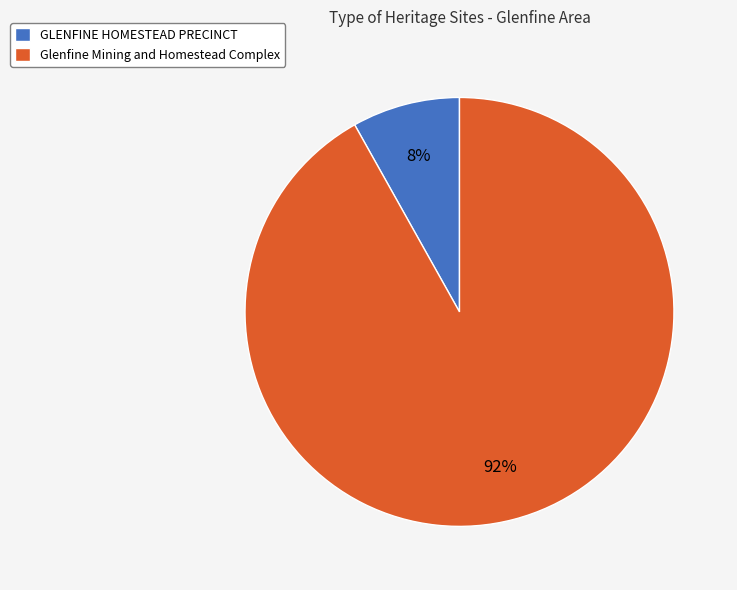

Rank the categories by value from highest to lowest.

Glenfine Mining and Homestead Complex, GLENFINE HOMESTEAD PRECINCT